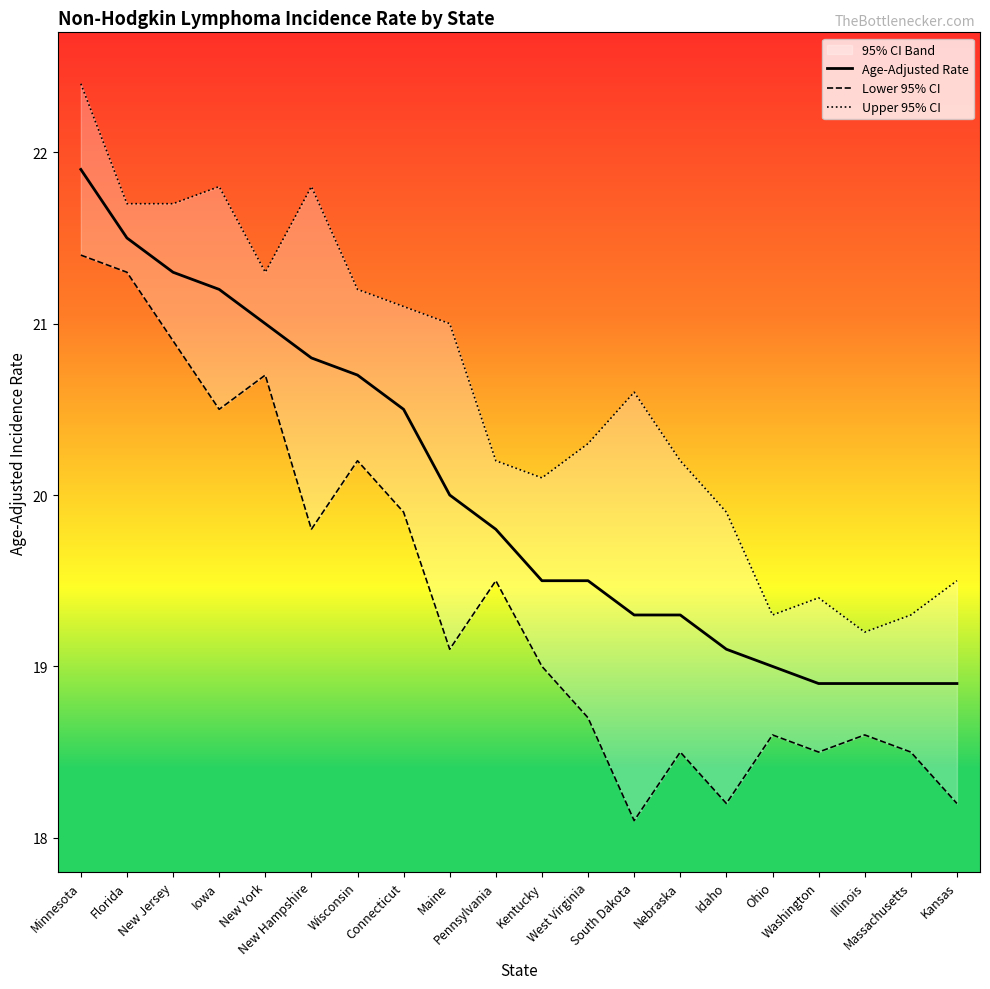

What is the difference between the maximum and minimum values in the Lower 95% CI series?

3.3